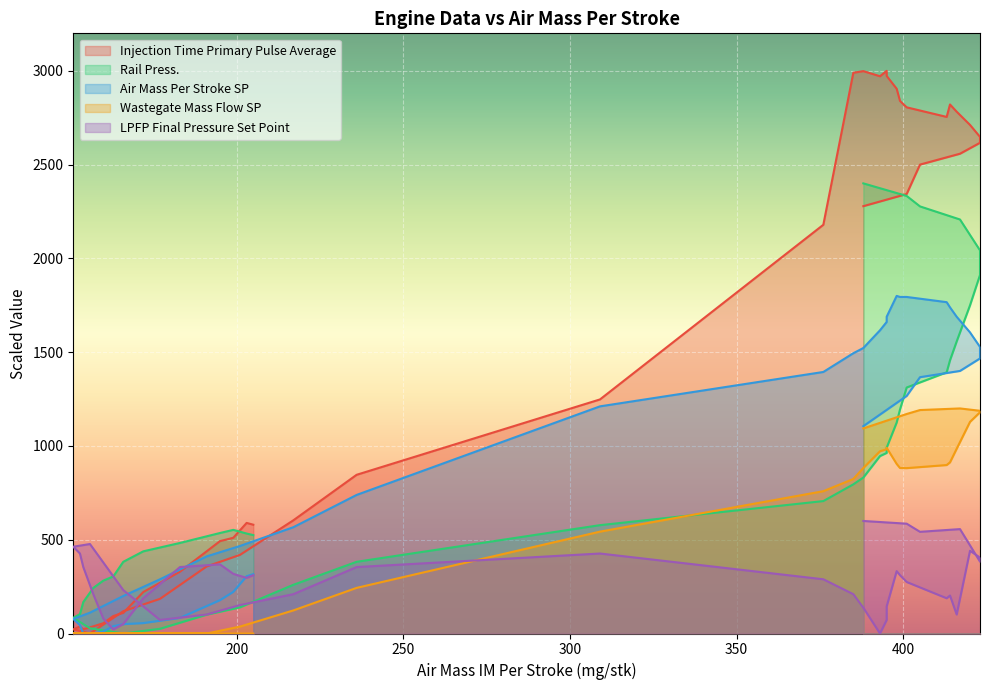

At how many categories does at least one series exceed 1548?

19